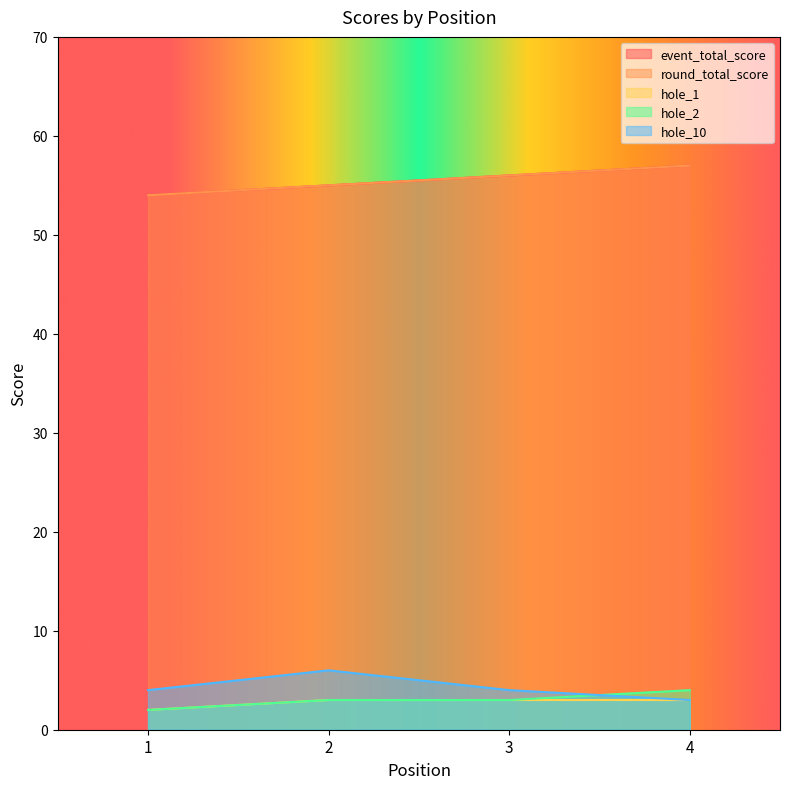

The hole_2 series shows 1 at 3. True or false?

False